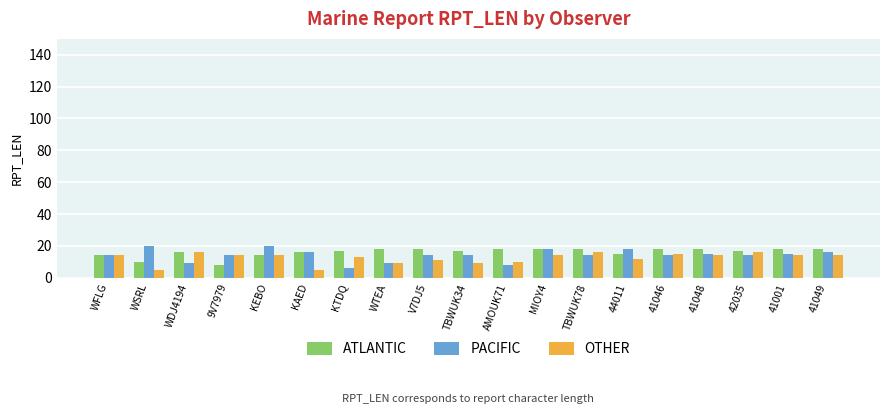

What is the difference between the highest and lowest values at 41049?

4